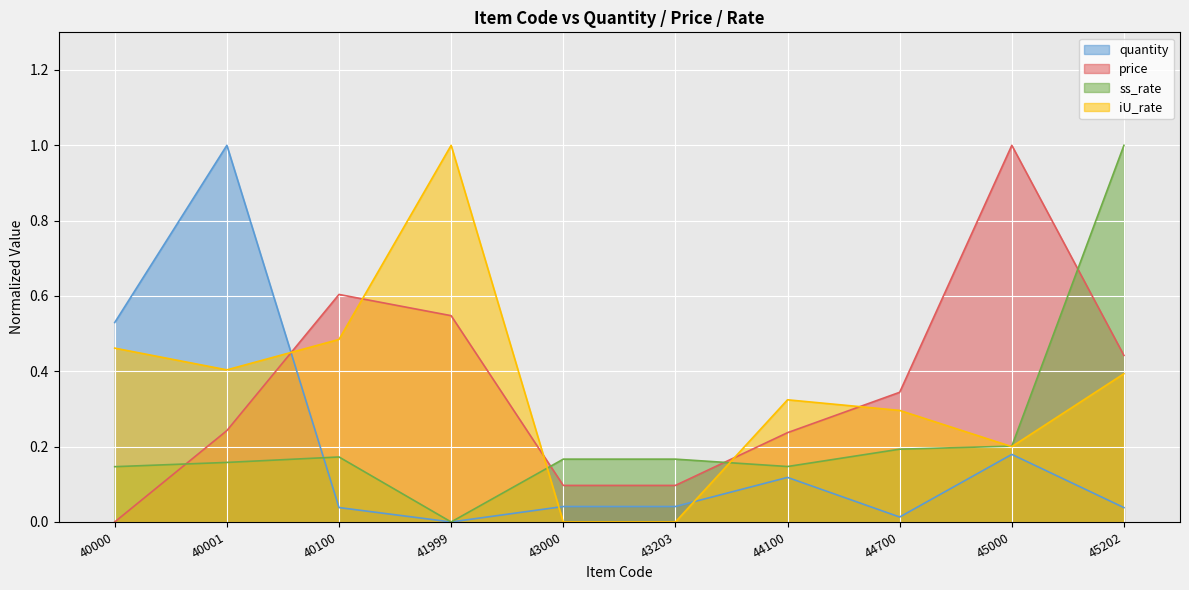

The quantity series shows 0.0 at 44700. True or false?

False